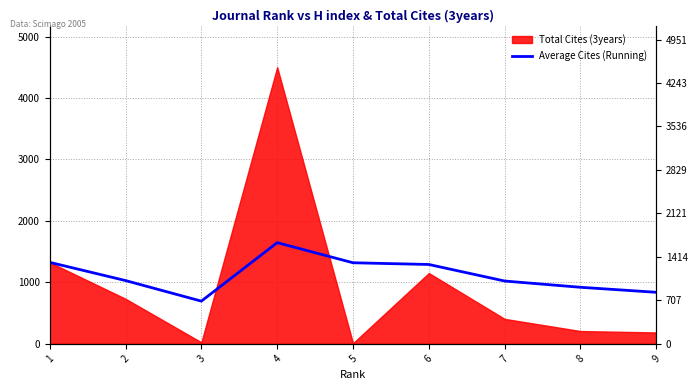

Is it true that the value at 7 is 1021.0?

True